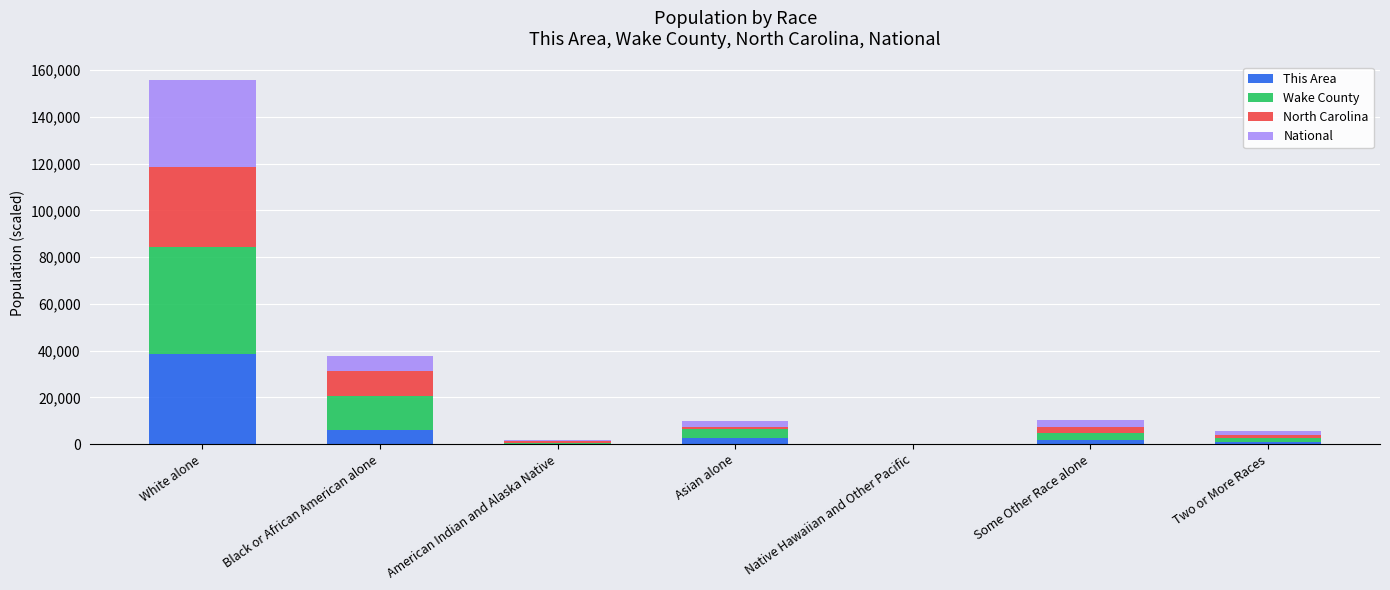

The This Area series shows 67212.0 at White alone. True or false?

False